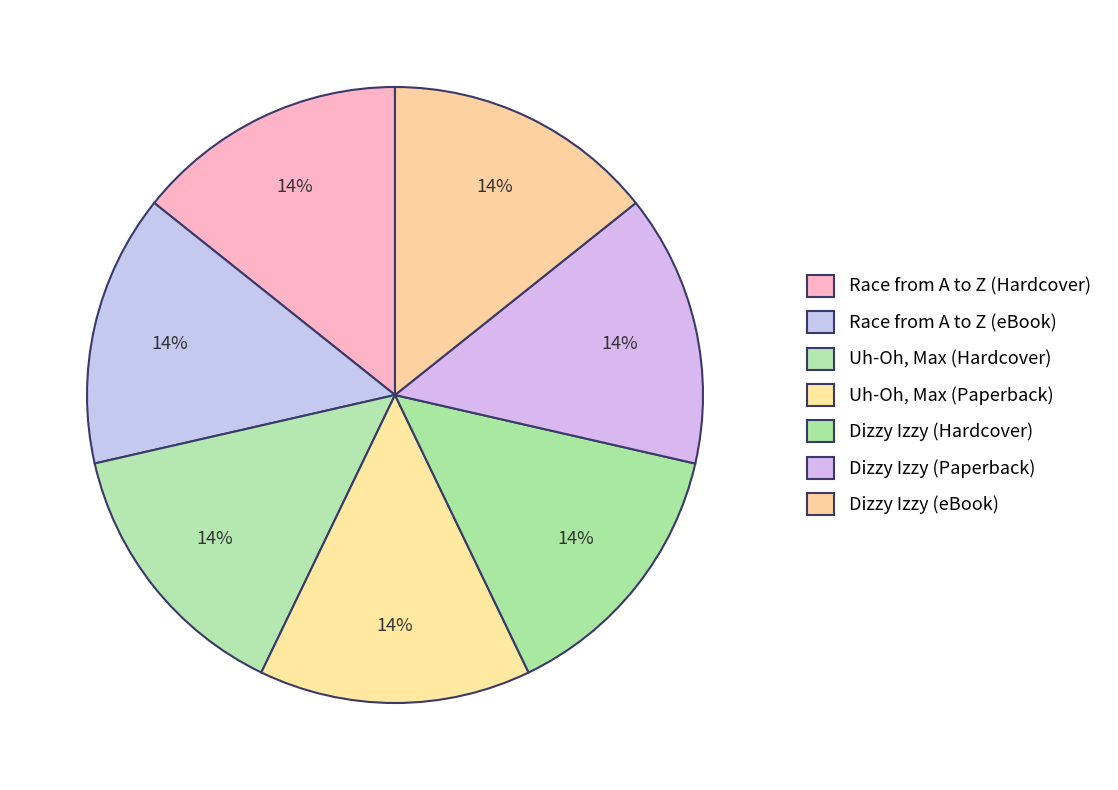

To the nearest percent, what is the combined percentage of Dizzy Izzy (Hardcover) and Uh-Oh, Max (Paperback)?

29%